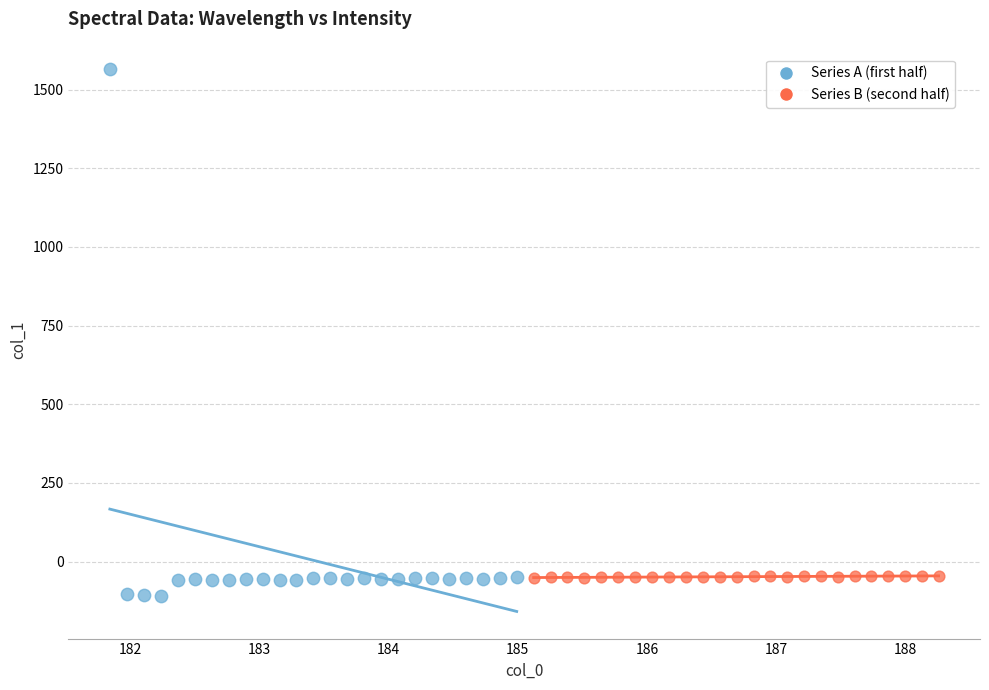

Which series reaches the maximum Y coordinate?

Series A (first half)